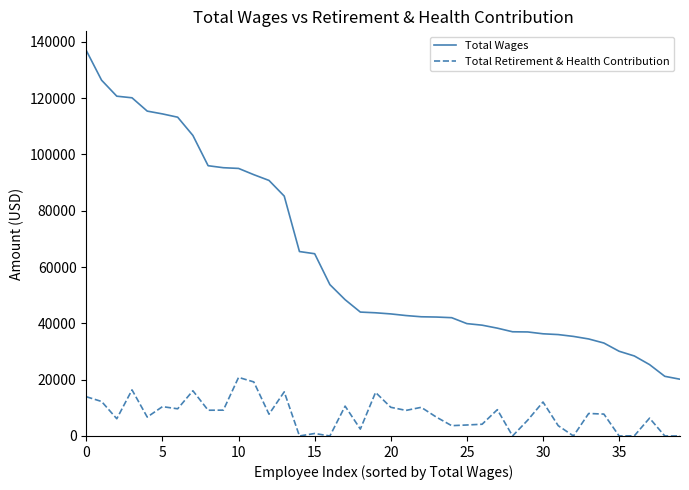

What is the average value of the Total Retirement & Health Contribution series?

7585